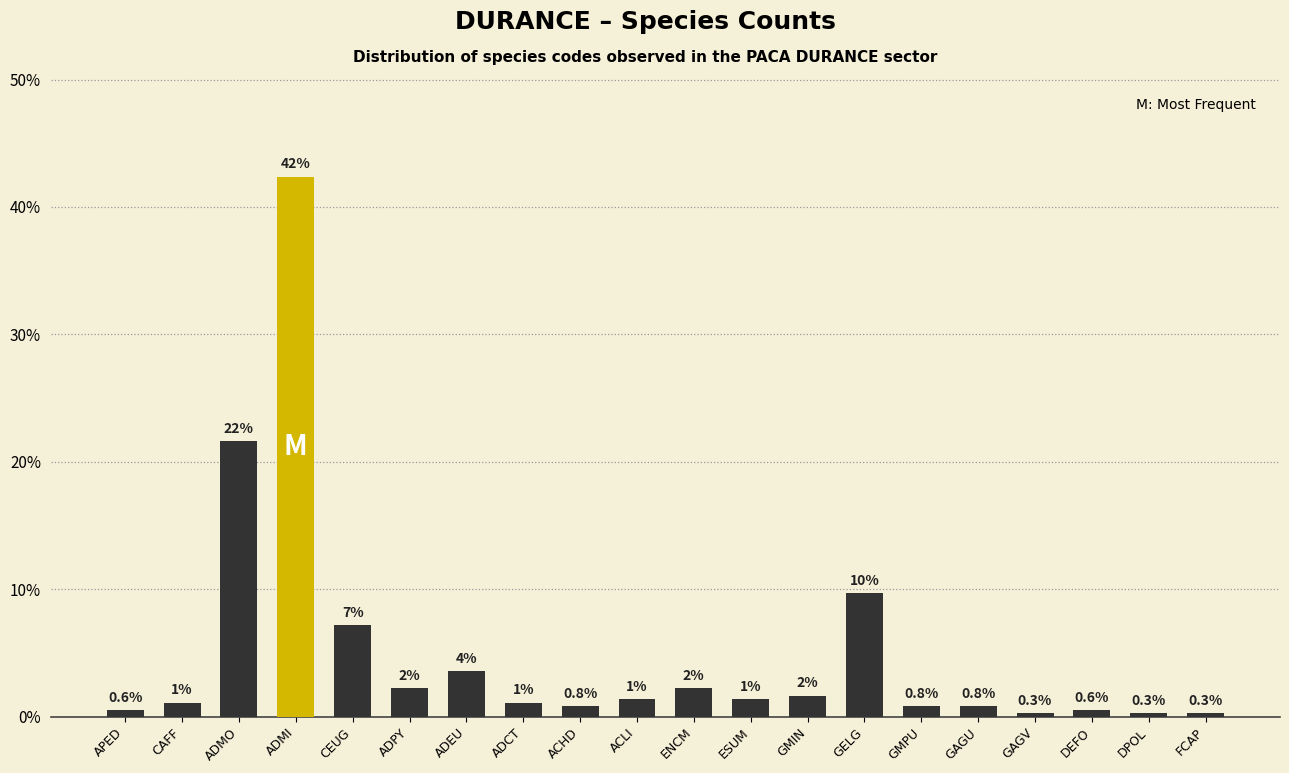

How many bars are there in total?

20